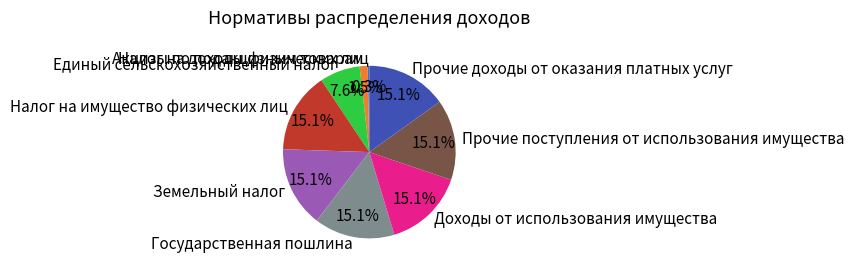

Which slice is the smallest?

Налог на доходы физических лиц